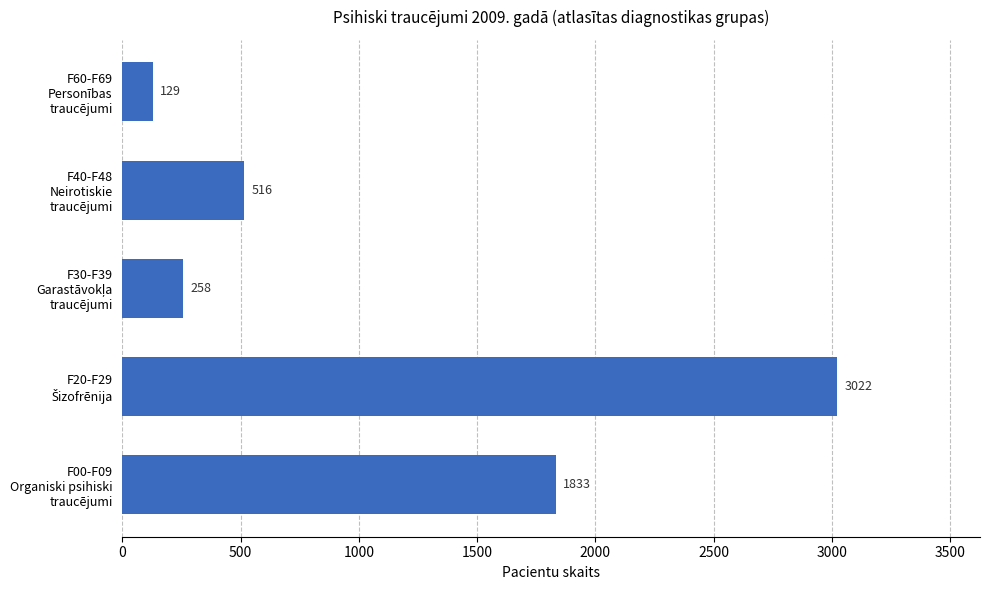

What is the maximum value shown in the chart?

3022